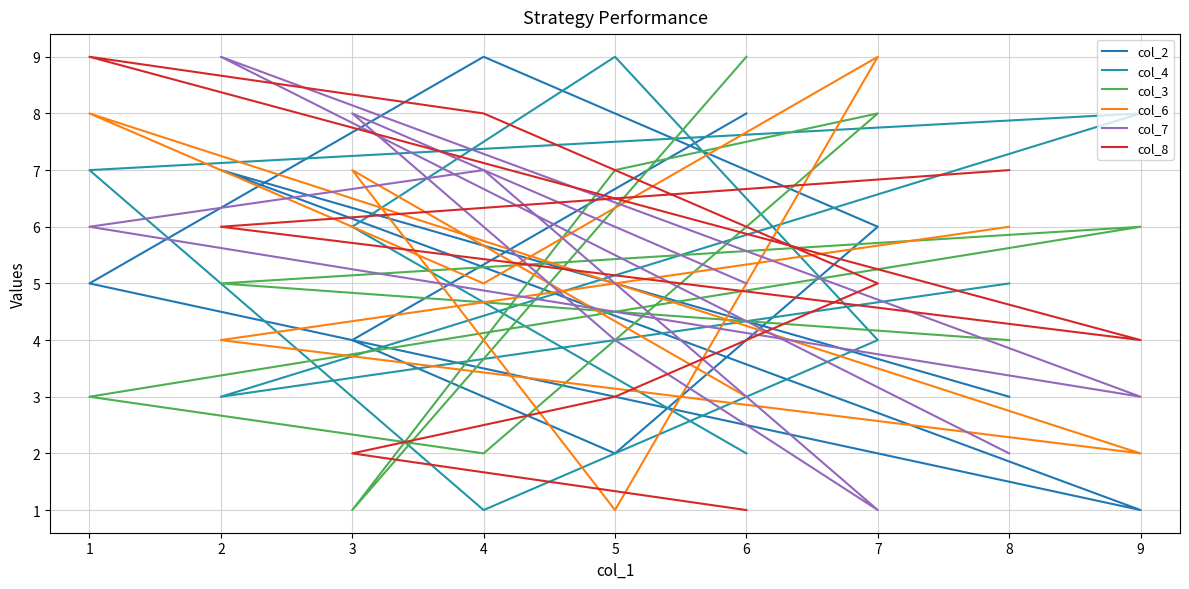

Which series ends up on top after the final intersection of col_3 and col_8?

col_8